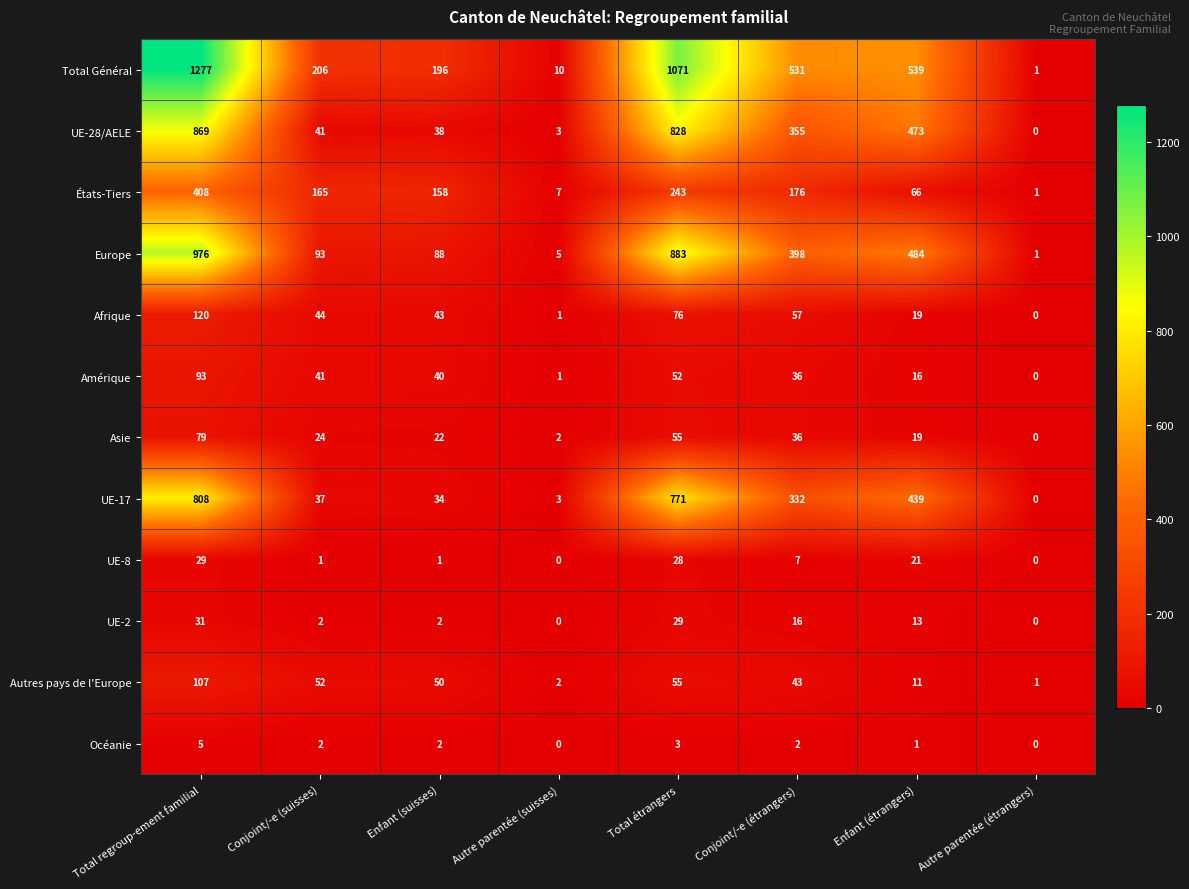

True or false: UE-28/AELE has a value of 38 at Enfant (suisses).

True